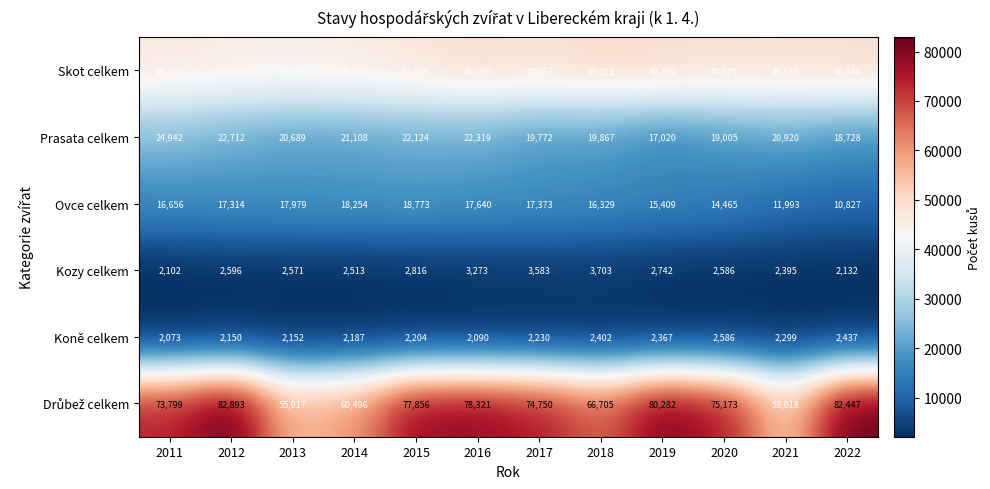

What is the difference between the Ovce celkem values at 2021 and 2019?

3416